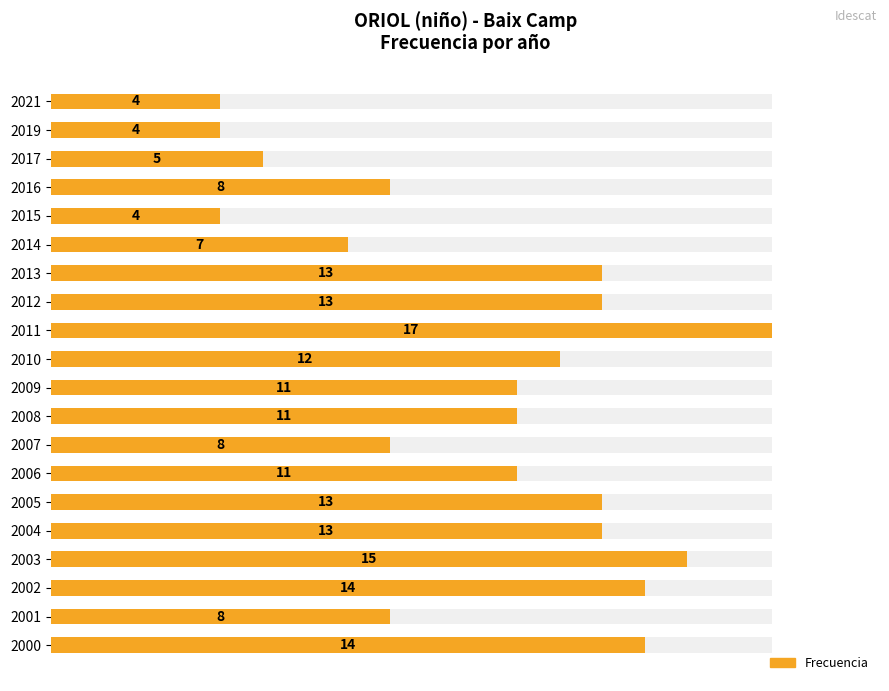

What position from the left is 12?

13